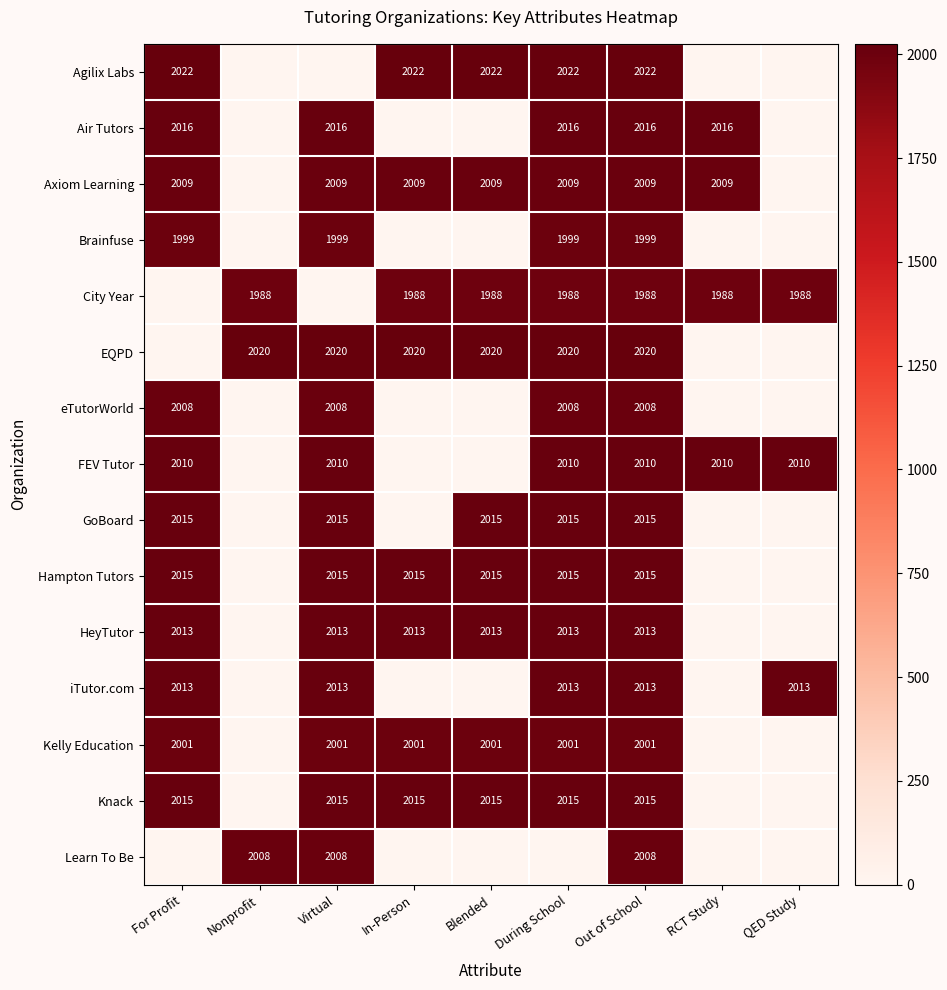

The value of City Year at Nonprofit is 2792. True or false?

False